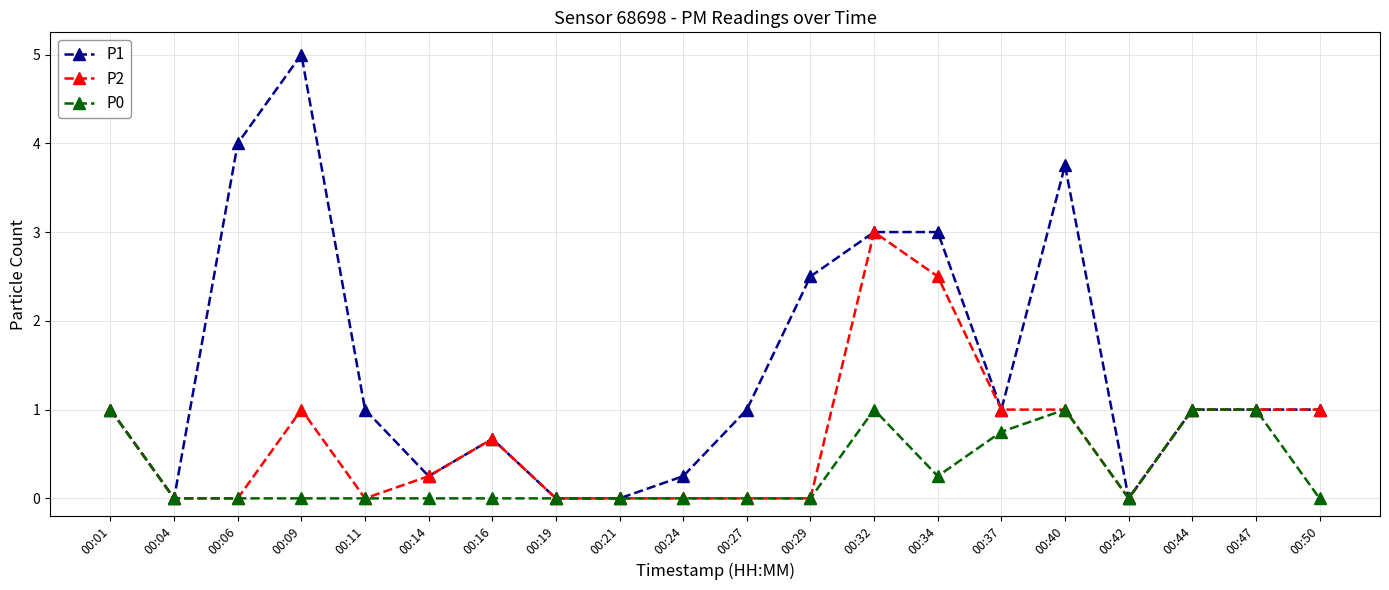

List the series in order of their overall mean, highest first.

P1, P2, P0